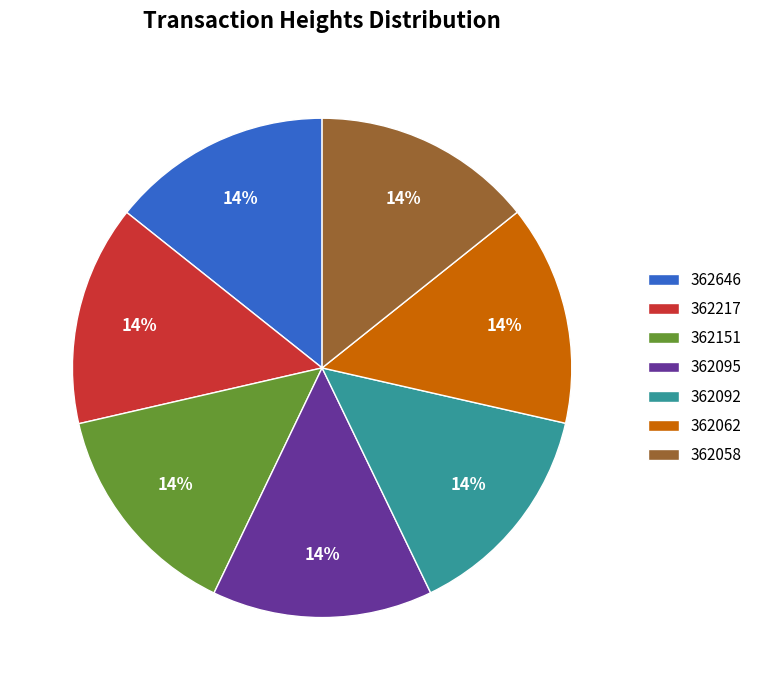

Does 362058 account for over 50% of the chart?

No